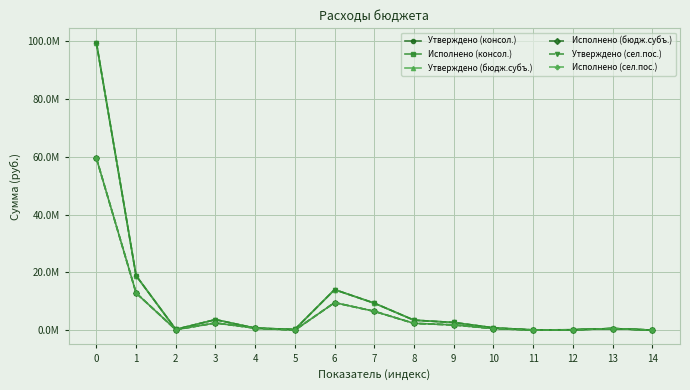

In Утверждено (бюдж.субъ.), how many points are lower than both neighbors (excluding endpoints)?

3